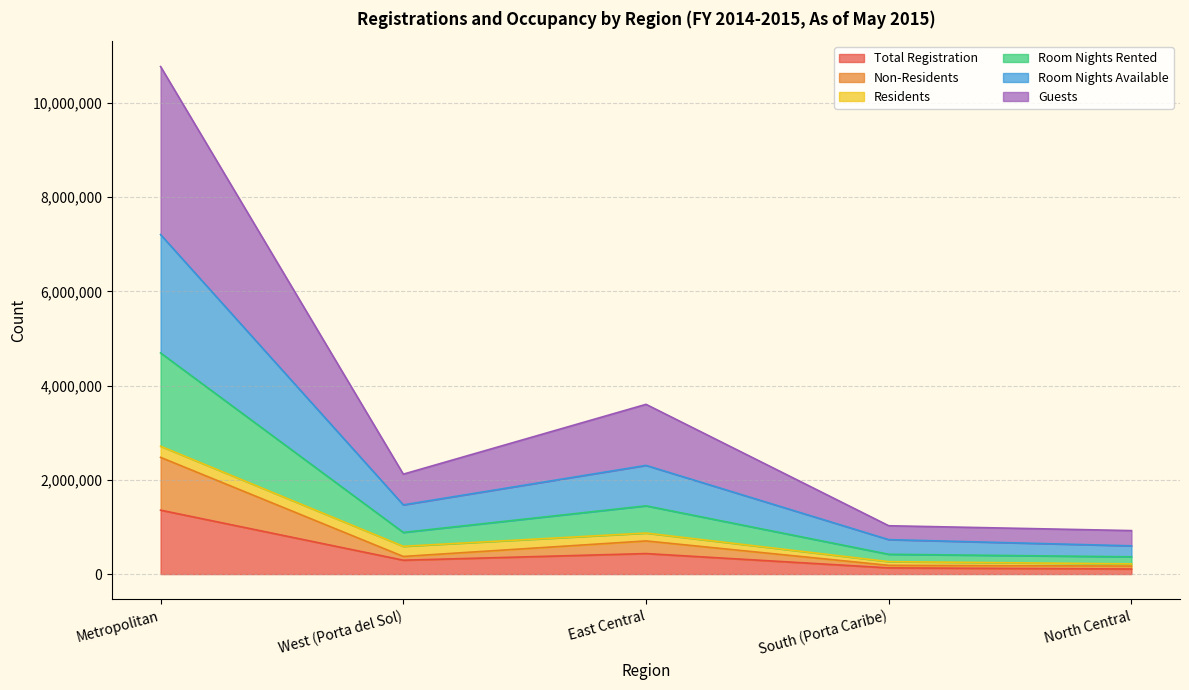

Is the value of Room Nights Available at Metropolitan greater than the value of Non-Residents at Metropolitan?

Yes